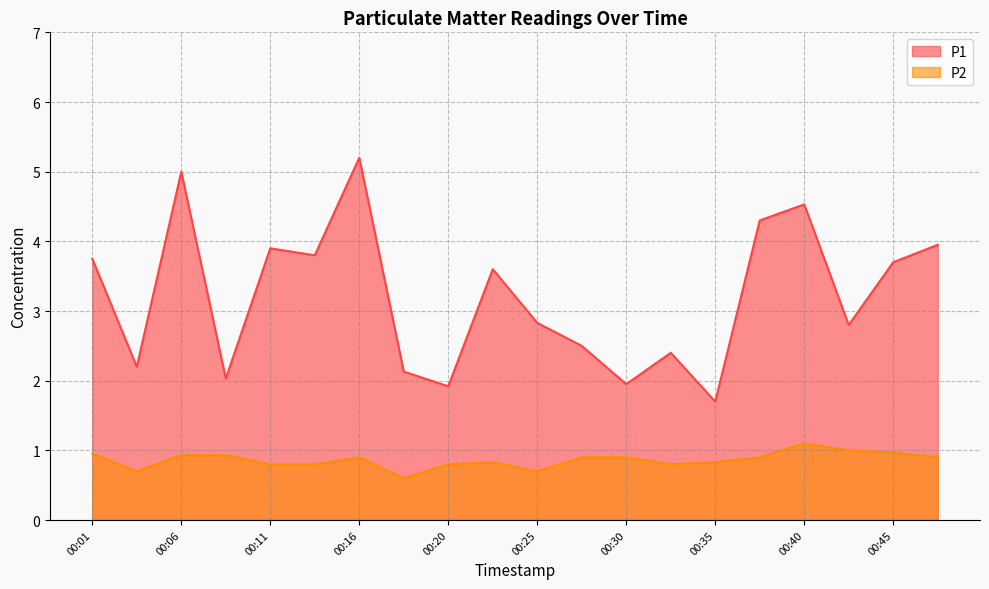

How many distinct data groups are displayed?

2